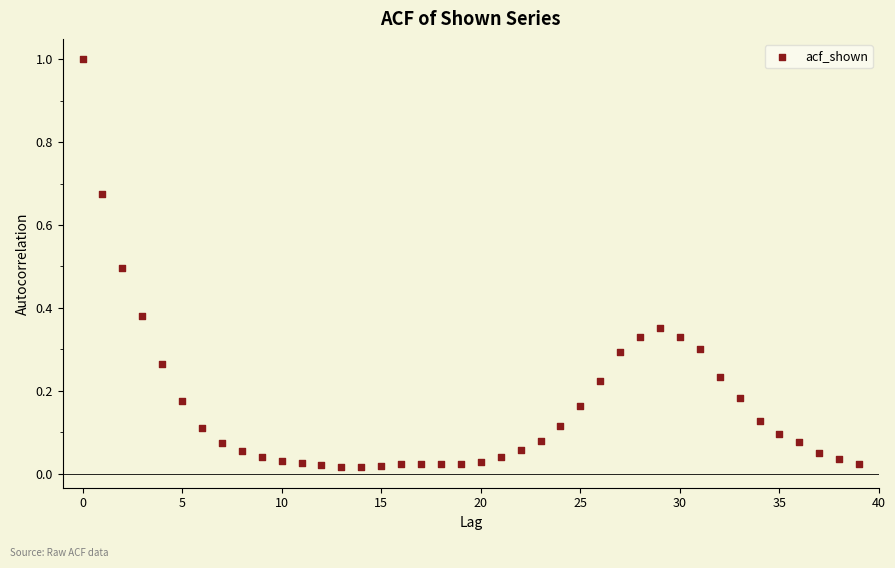

What is the range of Y values (max minus min)?

1.0